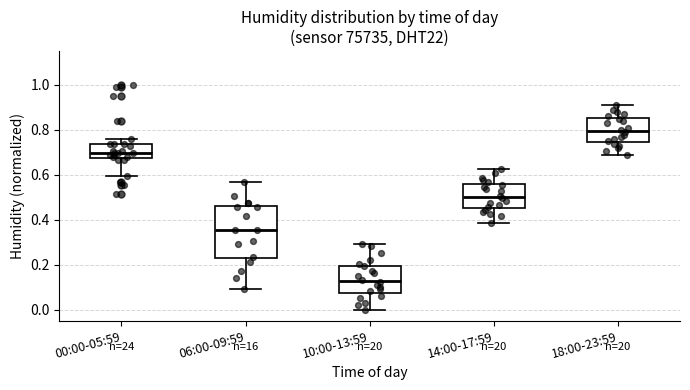

Reading left to right, read every box against the y-axis: the position of its median line, the range the box covers, and the ends of its whiskers. The values are not printed on the chart, so give them approximately, as read against the axis.

00:00-05:59: median 0.70, box 0.68 to 0.74, whiskers 0.60 to 0.76
06:00-09:59: median 0.36, box 0.22 to 0.46, whiskers 0.10 to 0.56
10:00-13:59: median 0.12, box 0.08 to 0.20, whiskers 0.00 to 0.30
14:00-17:59: median 0.50, box 0.46 to 0.56, whiskers 0.38 to 0.62
18:00-23:59: median 0.80, box 0.74 to 0.86, whiskers 0.68 to 0.90